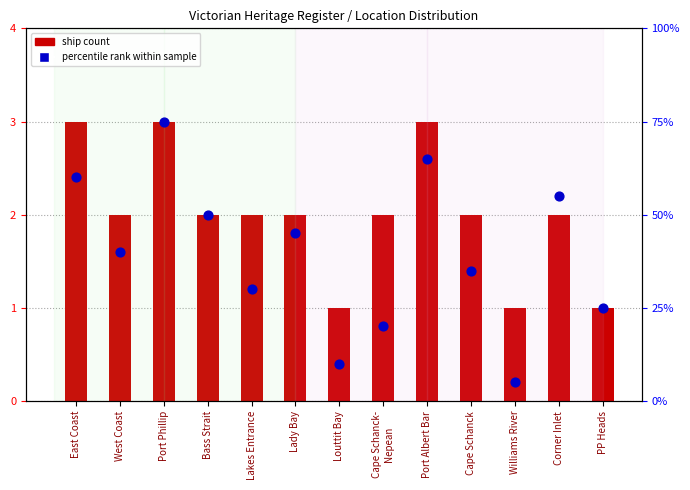

At which category is the sum across all series the highest?

Port Phillip